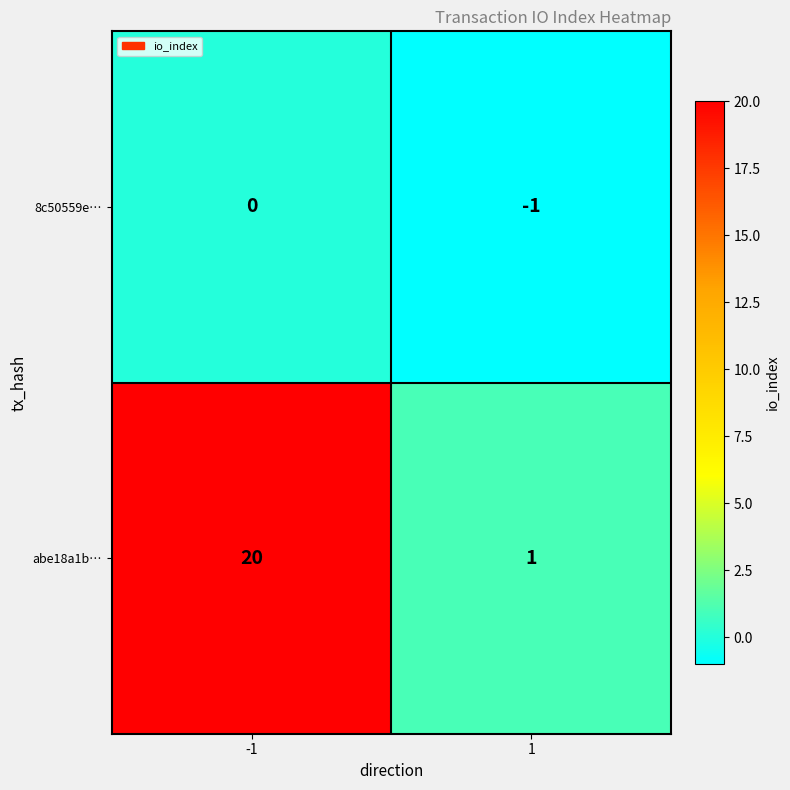

The abe18a1b… series shows 2 at 1. True or false?

False